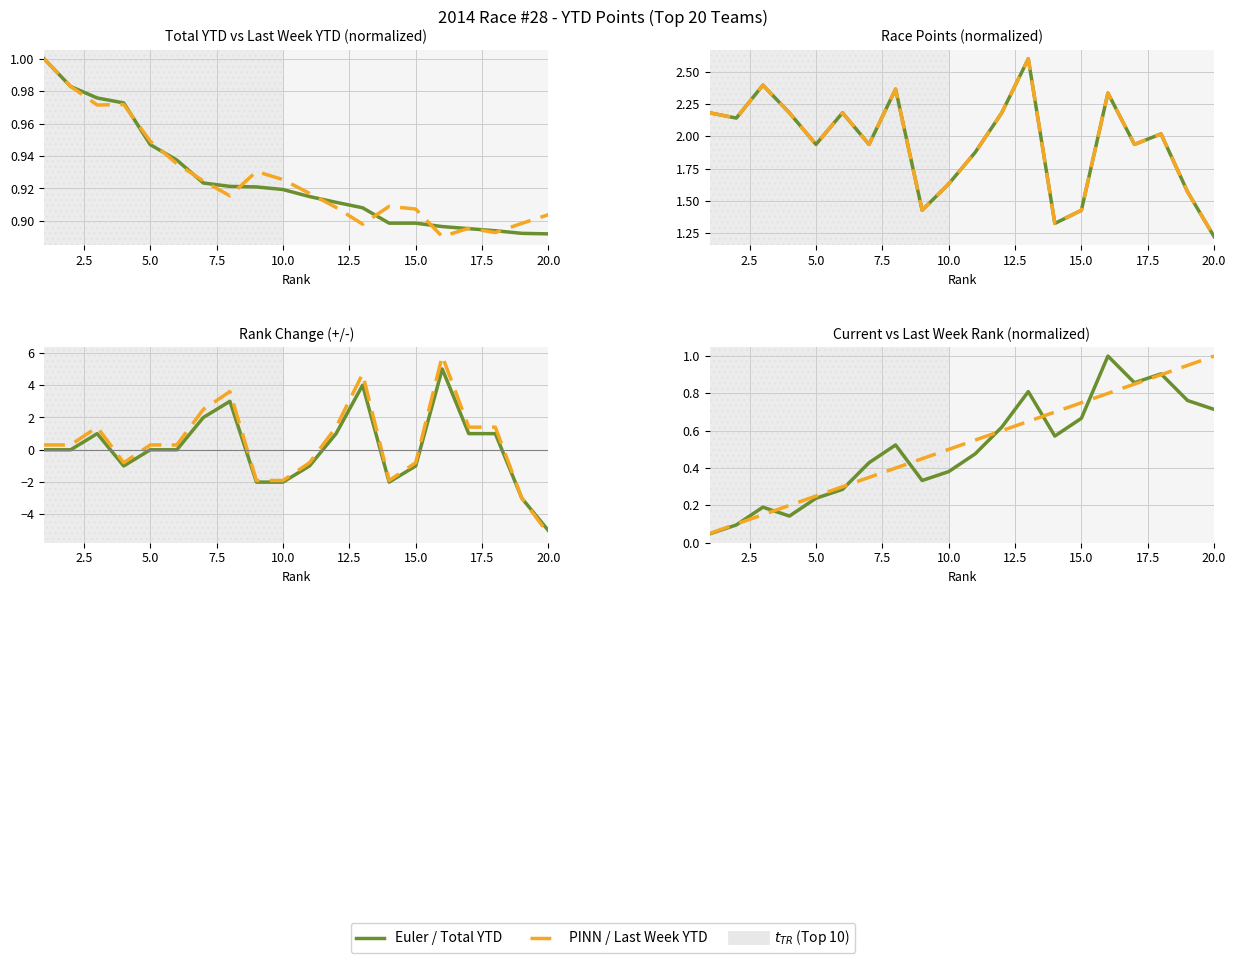

Which category has the highest value across all series?

16